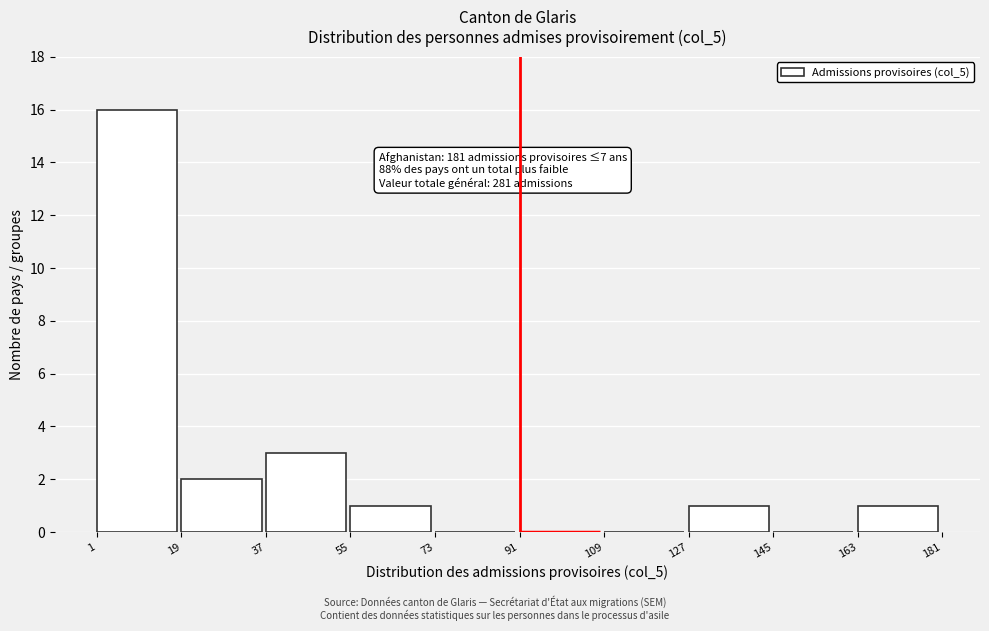

Which range on the x-axis has the tallest bar?

1 to 19